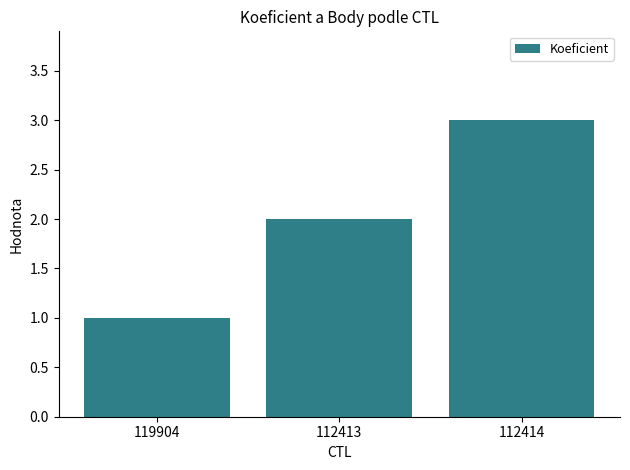

Rank the categories by value from highest to lowest.

112414, 112413, 119904